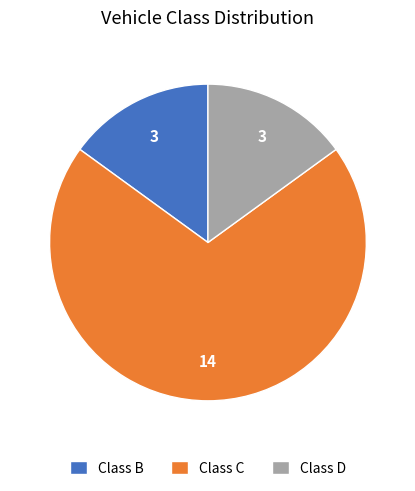

The Class B slice represents 15% of the pie. True or false?

True